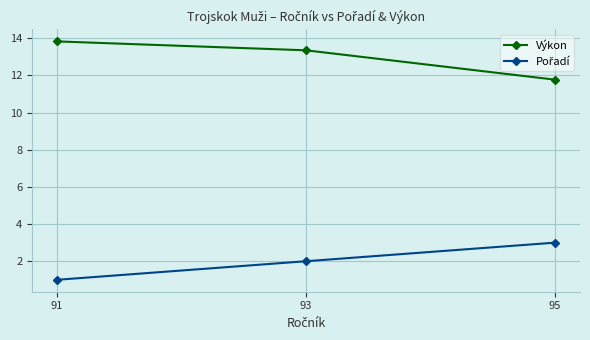

Is this an area chart (filled region under the line)?

No